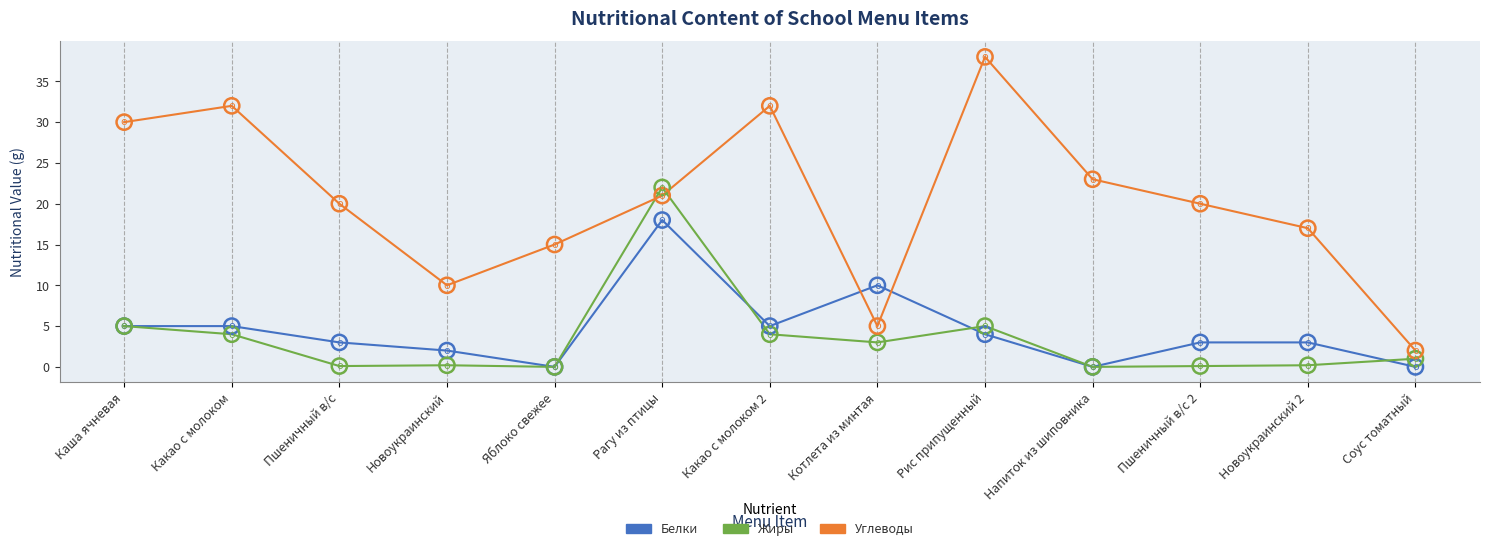

What are all the series names shown in the legend?

Белки, Жиры, Углеводы